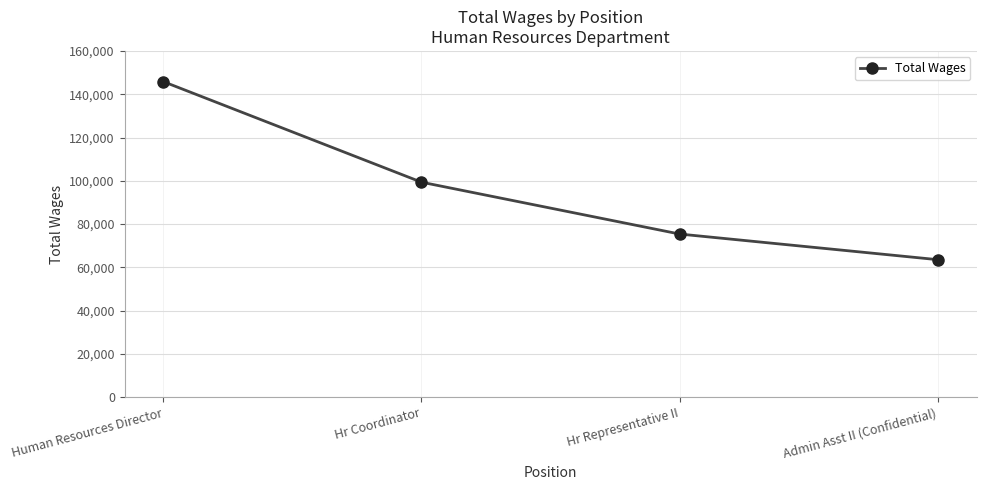

What is the sum of all values?

384184